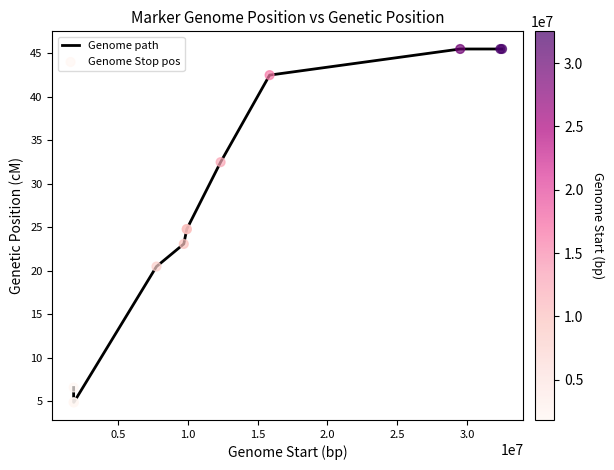

What is the maximum value for Genome path?

45.5